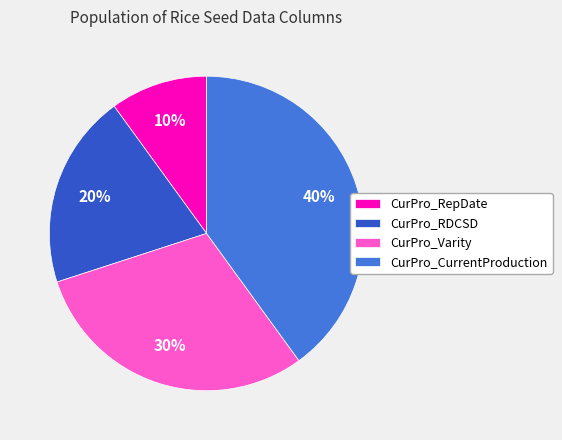

What is the largest slice in the pie chart?

CurPro_CurrentProduction